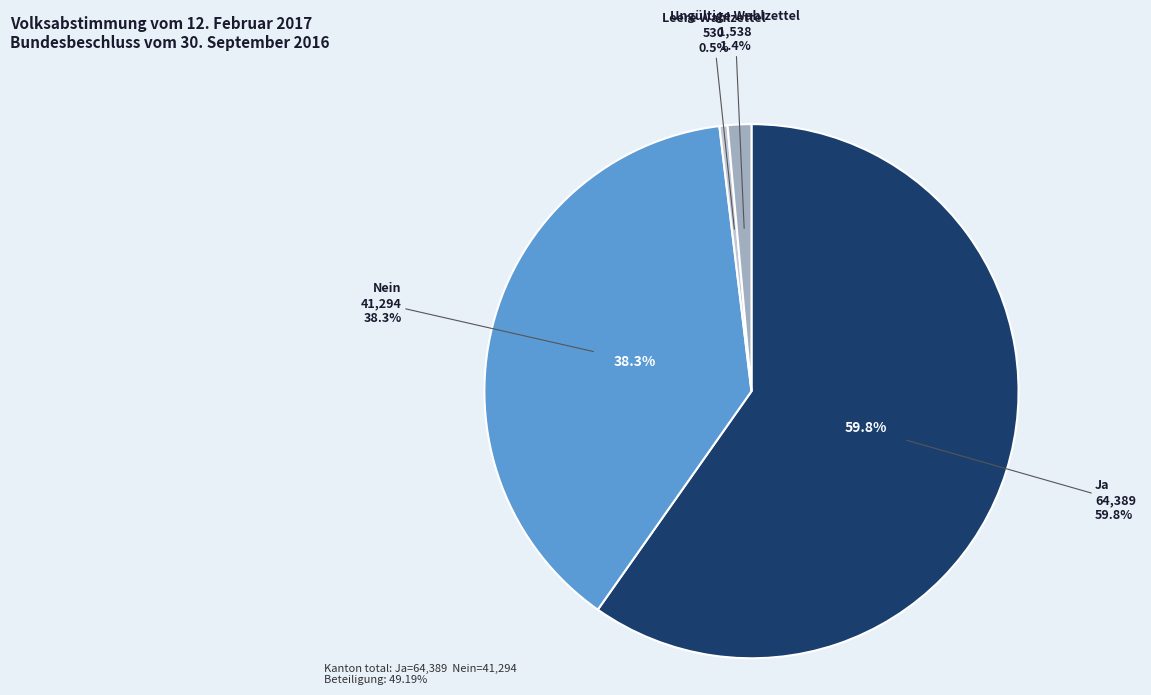

To the nearest percent, what percentage of the pie is Nein?

38%